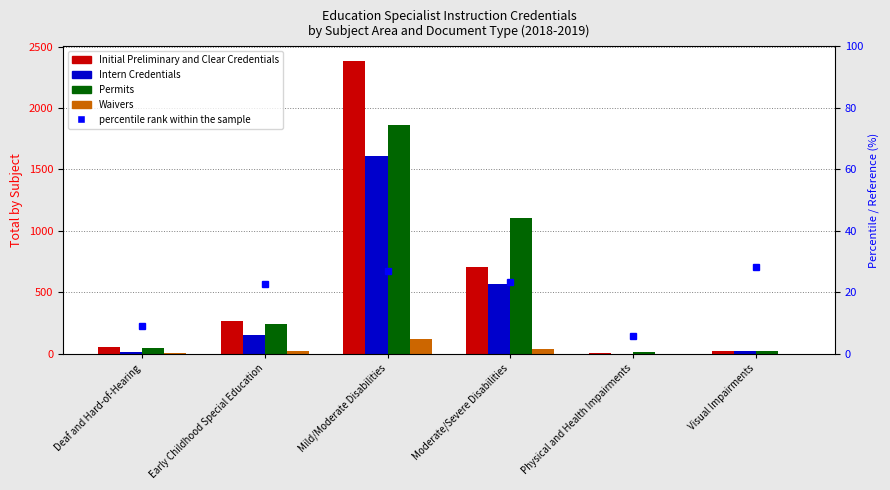

How many values in the Permits series exceed 240?

2